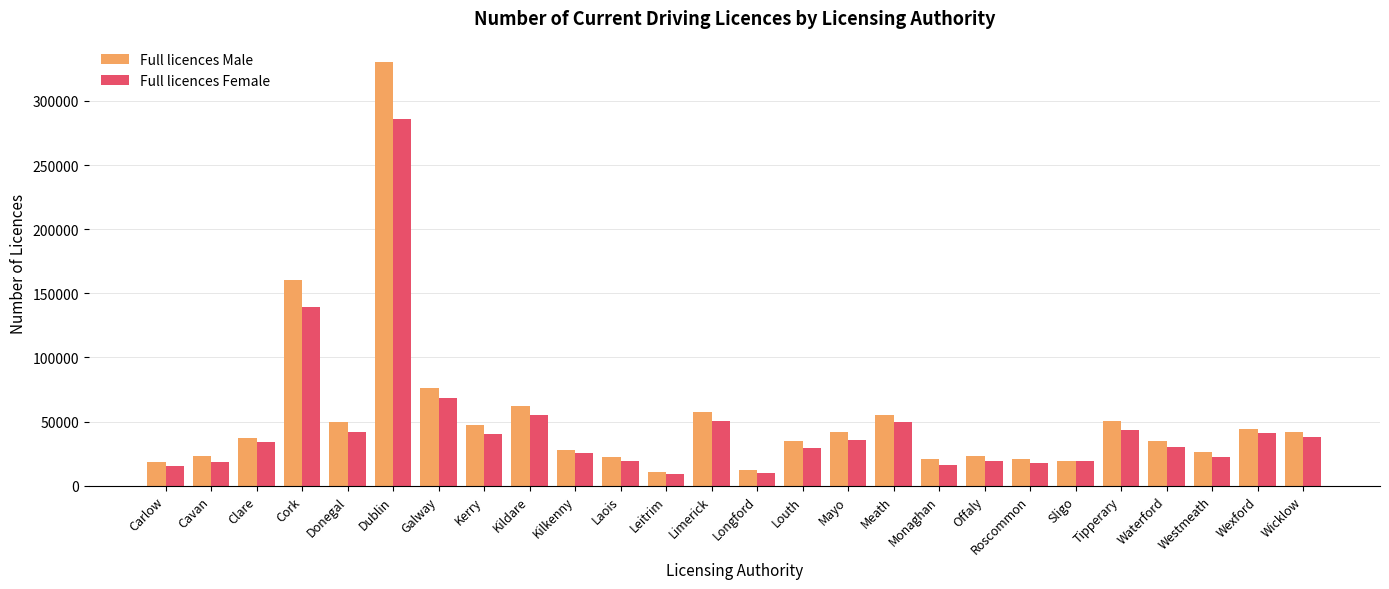

Rank the series by their maximum value, from lowest to highest.

Full licences Female, Full licences Male